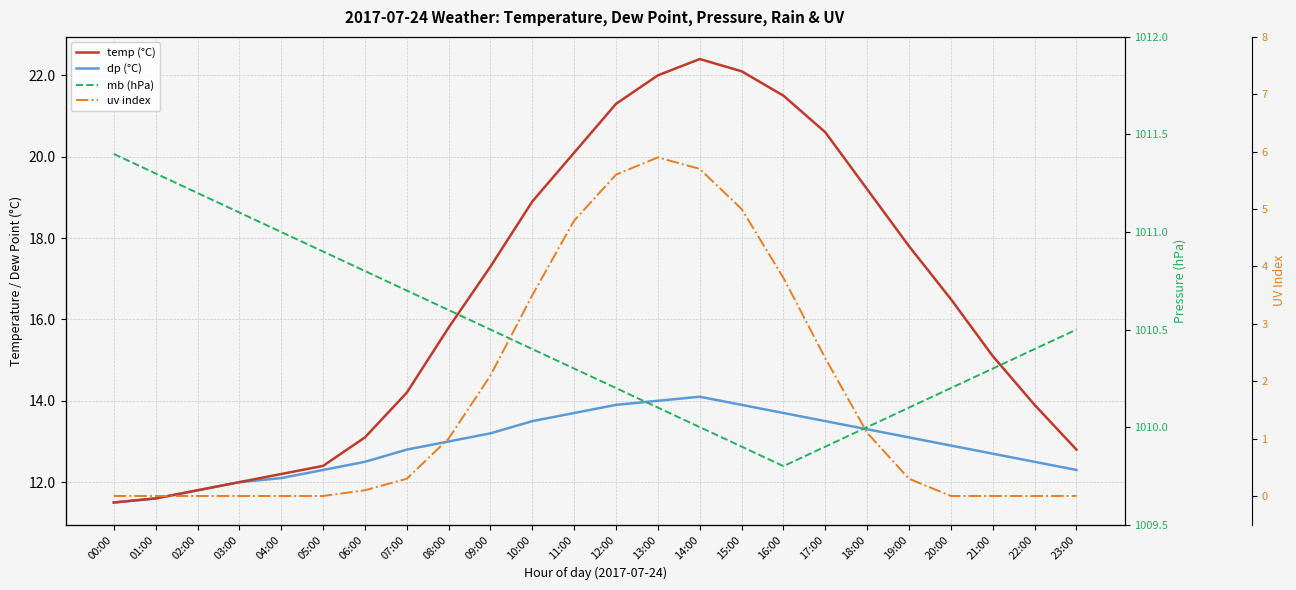

Where is the first local minimum for mb (hPa)?

16:00